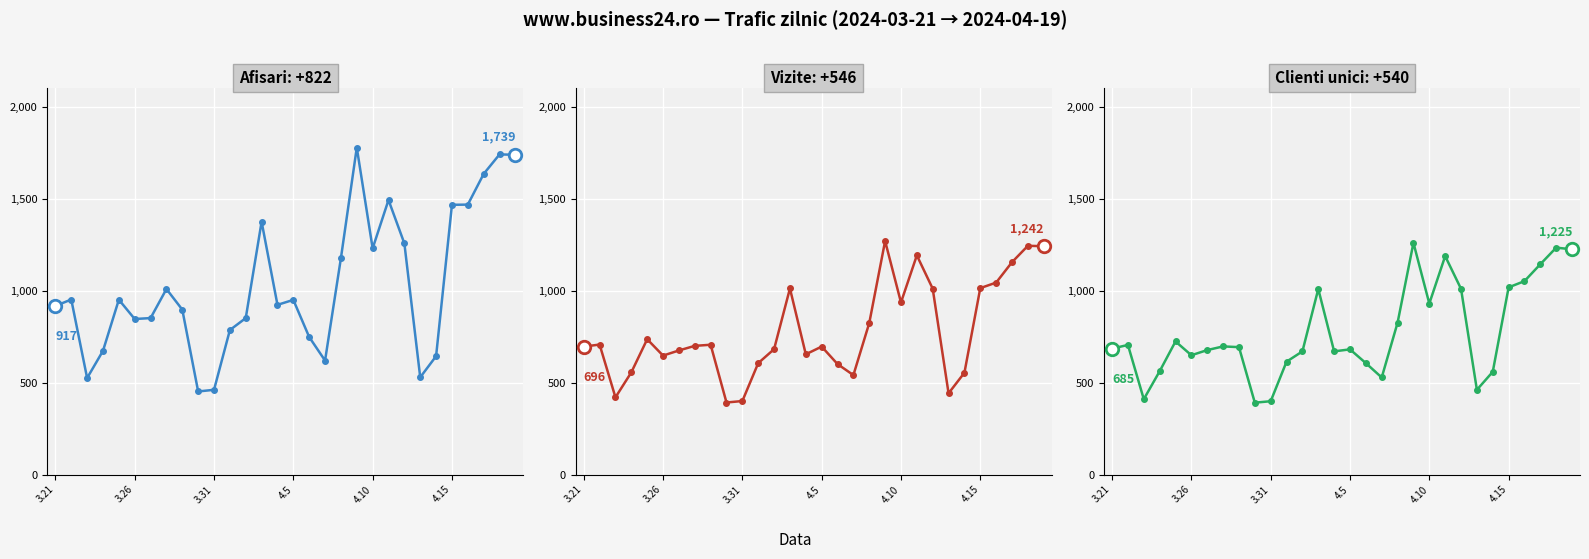

How many lines are shown in the chart?

3